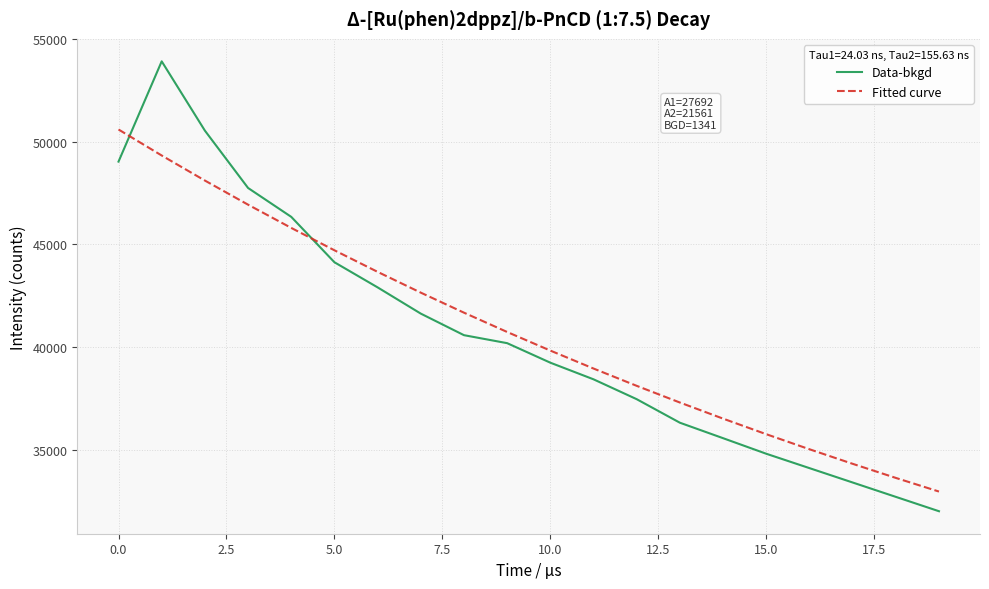

What is the difference between the maximum and minimum values in the Fitted curve series?

17635.5